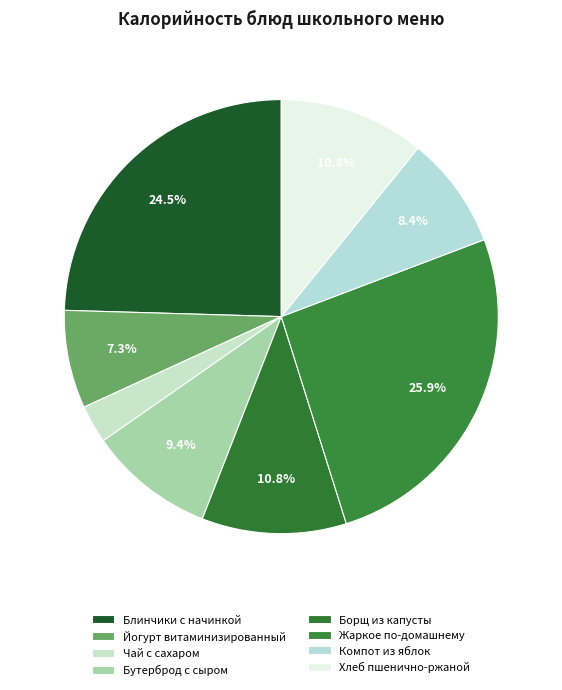

The Чай с сахаром slice represents 10% of the pie. True or false?

False